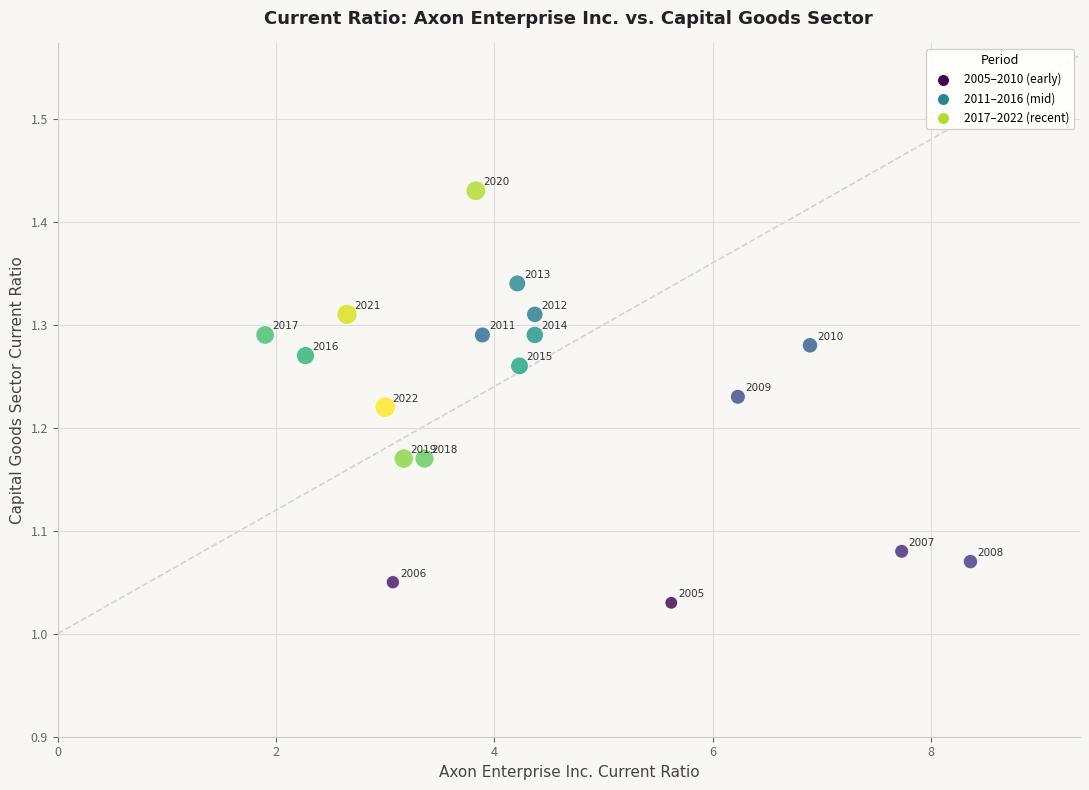

What is the range of X values (max minus min)?

6.5